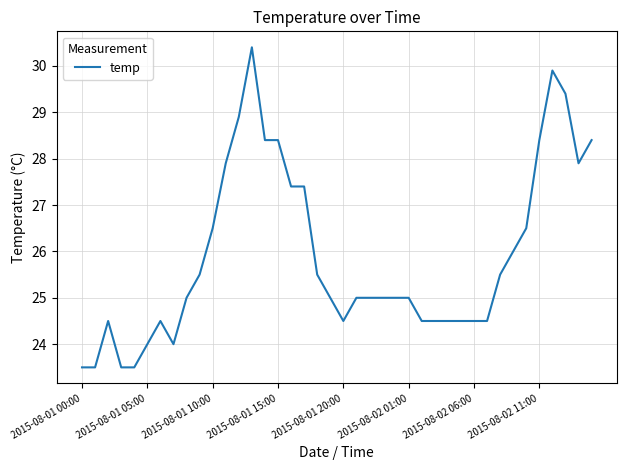

What is the difference between the maximum and minimum values?

6.9